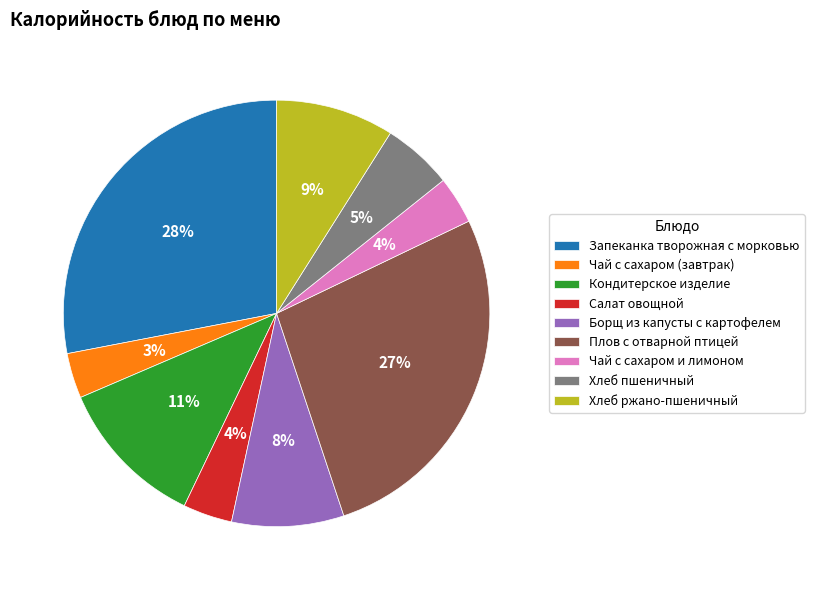

Does any single category account for the majority?

No